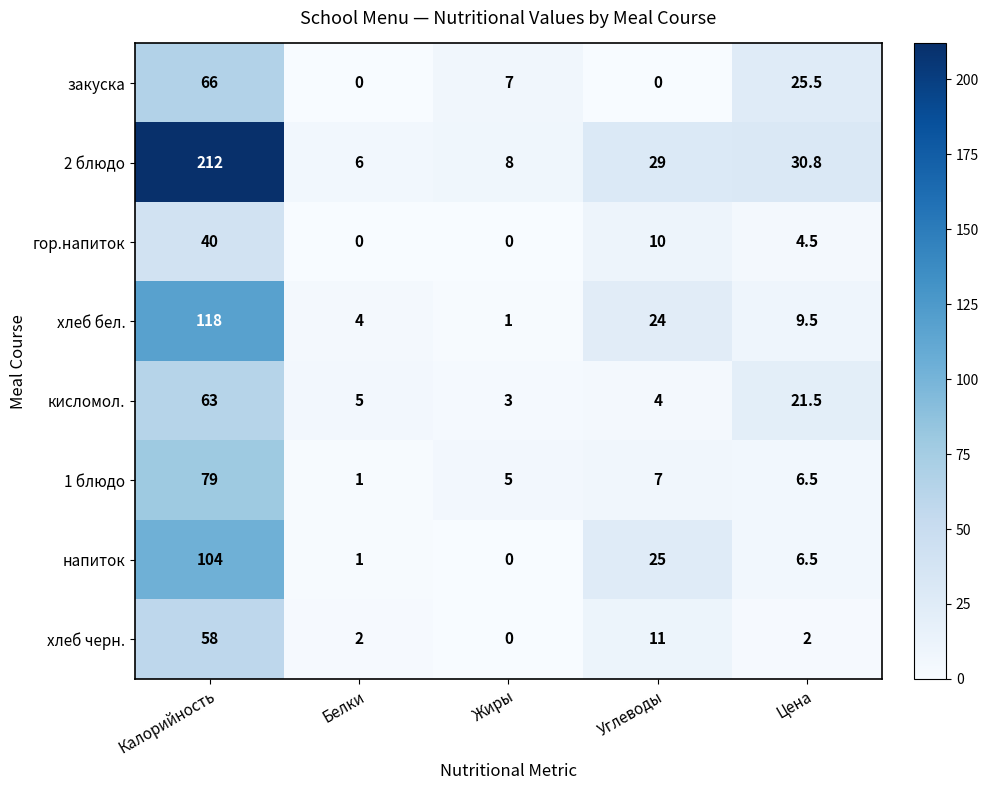

What is the spread (max minus min) of values at Белки?

6.0